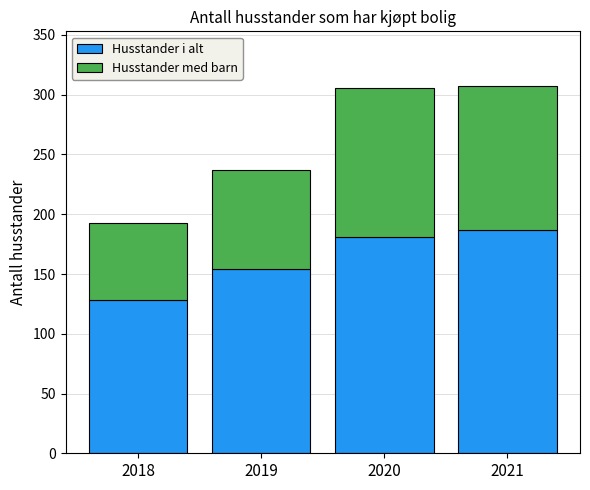

At which label does Husstander i alt reach its minimum?

2018